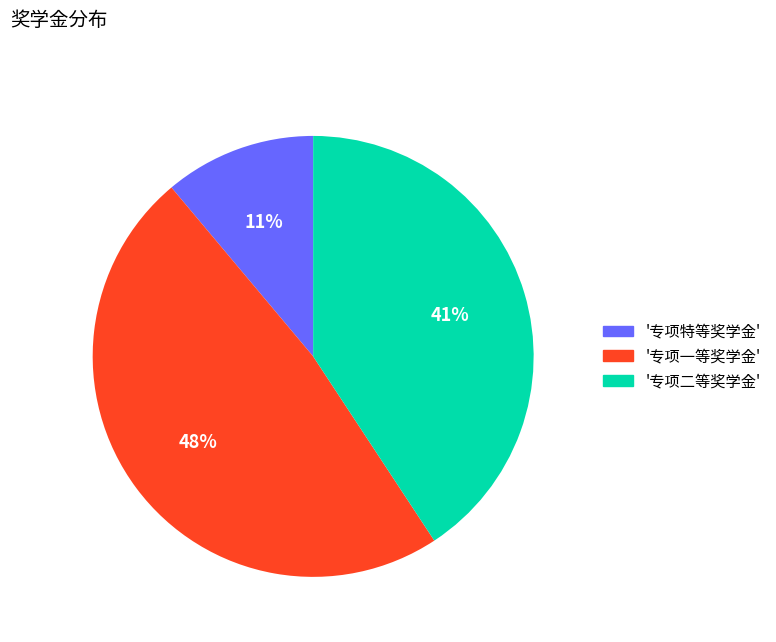

To the nearest percent, what is the difference between the largest and smallest slice percentages?

37%